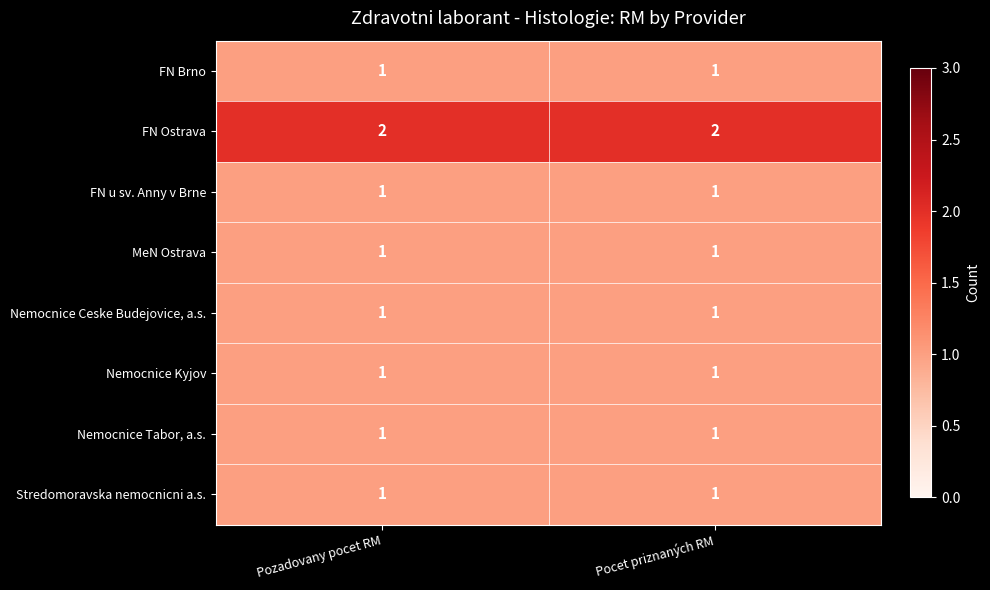

Reading left to right, list all the values displayed in this chart.

FN Brno: Pozadovany pocet RM=1	Pocet priznaných RM=1
FN Ostrava: Pozadovany pocet RM=2	Pocet priznaných RM=2
FN u sv. Anny v Brne: Pozadovany pocet RM=1	Pocet priznaných RM=1
MeN Ostrava: Pozadovany pocet RM=1	Pocet priznaných RM=1
Nemocnice Ceske Budejovice, a.s.: Pozadovany pocet RM=1	Pocet priznaných RM=1
Nemocnice Kyjov: Pozadovany pocet RM=1	Pocet priznaných RM=1
Nemocnice Tabor, a.s.: Pozadovany pocet RM=1	Pocet priznaných RM=1
Stredomoravska nemocnicni a.s.: Pozadovany pocet RM=1	Pocet priznaných RM=1